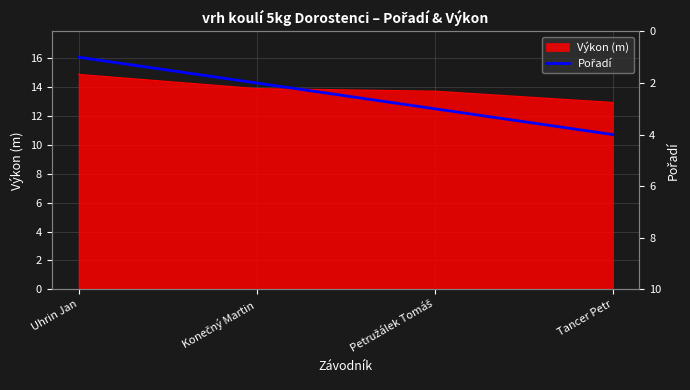

What is the maximum value for Výkon (m)?

14.9